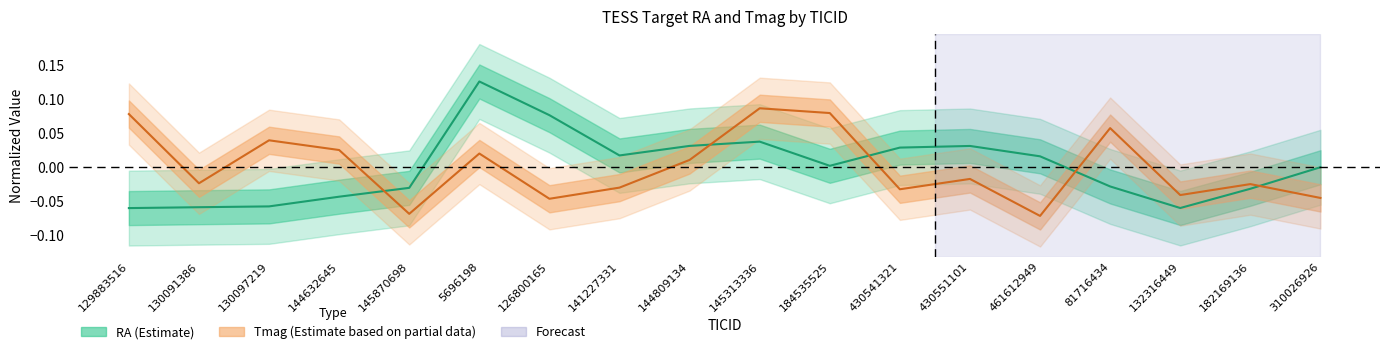

What is the label of the 10th point from the right?

144809134